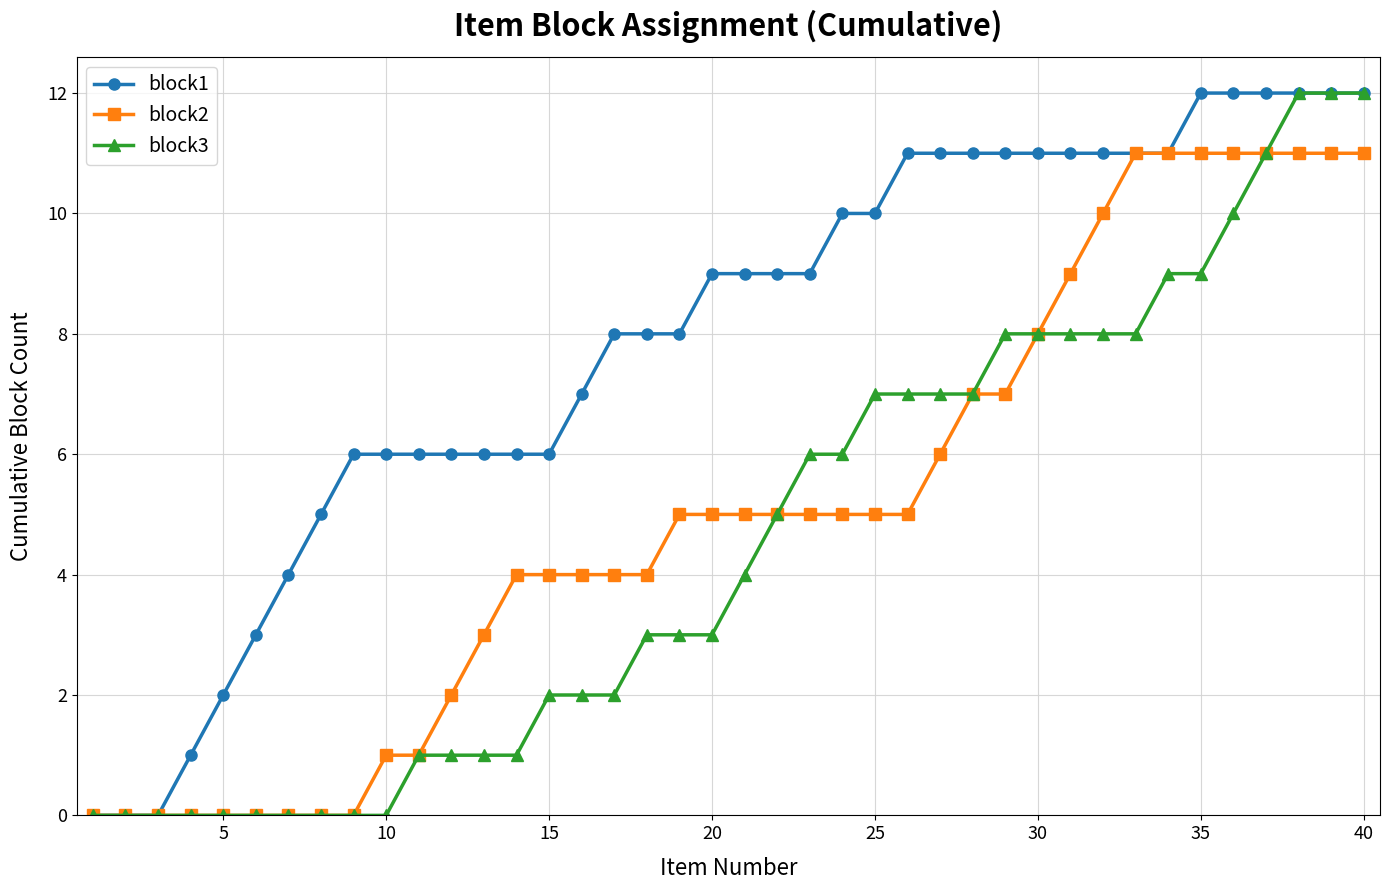

What is the average value of the block1 series?

8